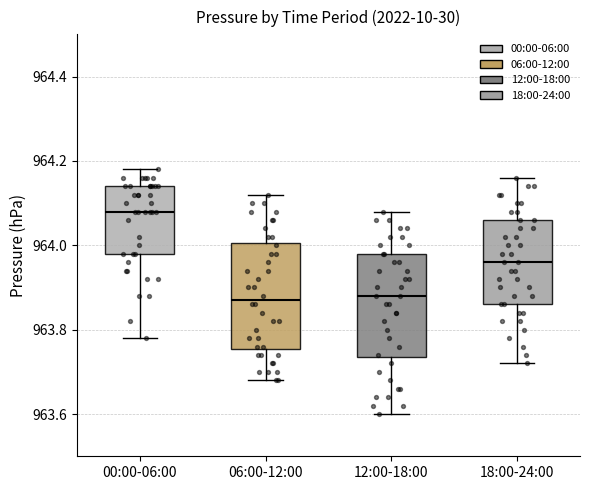

Reading left to right, read every box against the y-axis: the position of its median line, the range the box covers, and the ends of its whiskers. The values are not printed on the chart, so give them approximately, as read against the axis.

00:00-06:00: median 964.08, box 963.98 to 964.14, whiskers 963.78 to 964.18
06:00-12:00: median 963.88, box 963.76 to 964.00, whiskers 963.68 to 964.12
12:00-18:00: median 963.88, box 963.74 to 963.98, whiskers 963.60 to 964.08
18:00-24:00: median 963.96, box 963.86 to 964.06, whiskers 963.72 to 964.16